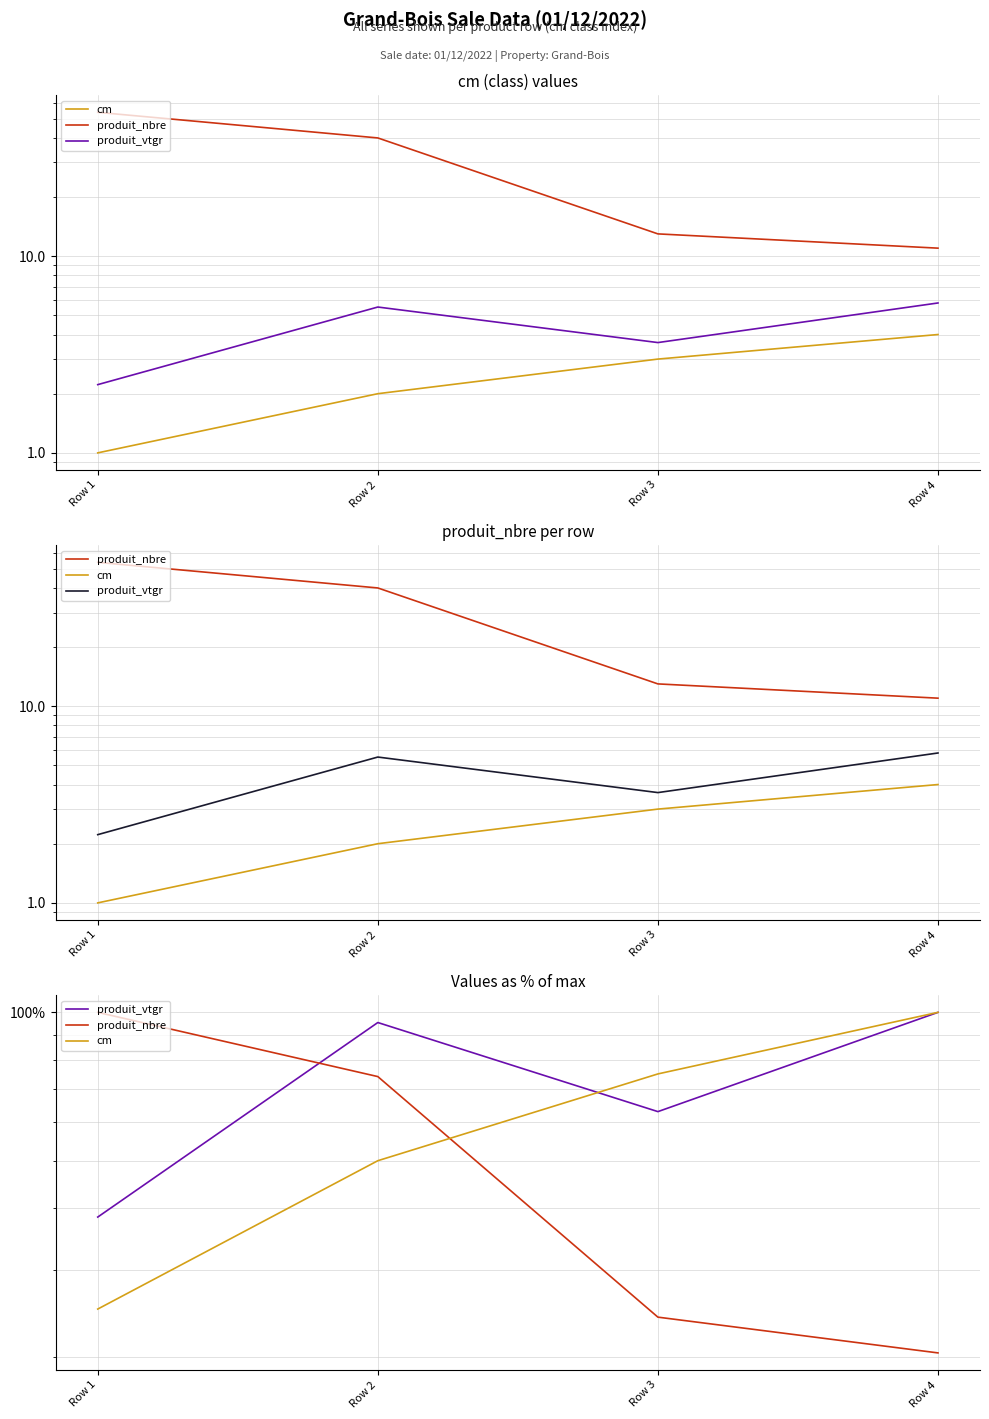

True or false: produit_vtgr and produit_nbre cross at least once.

True